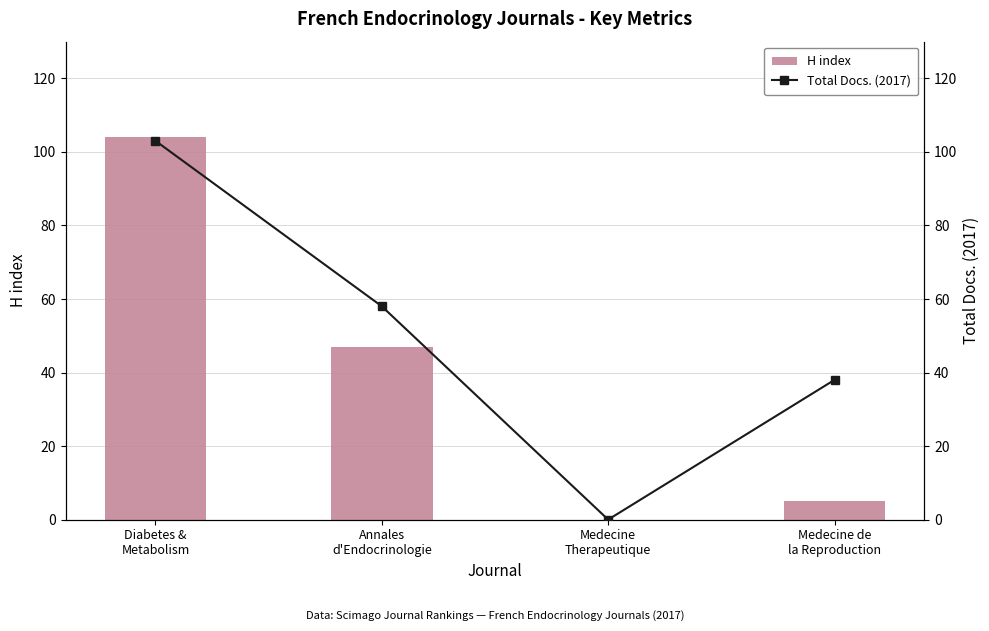

Which has a higher value, Diabetes &
Metabolism or Medecine
Therapeutique?

Diabetes &
Metabolism